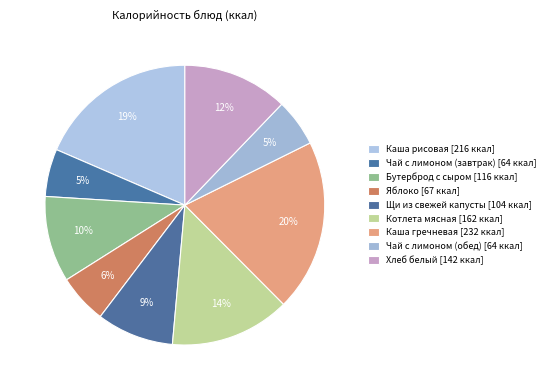

What percentage is NOT represented by Чай с лимоном (завтрак)?

94.5%